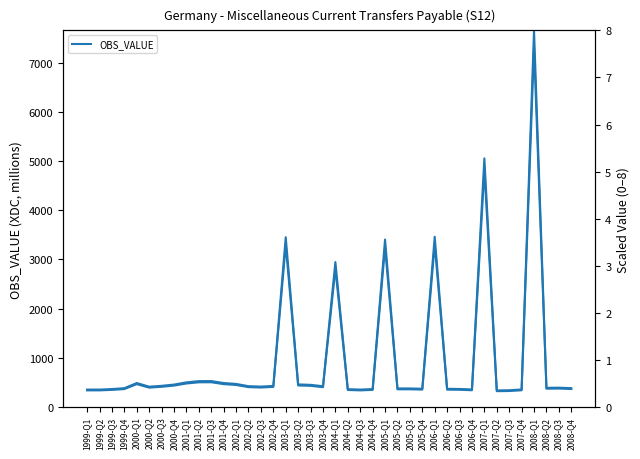

At which category does OBS_VALUE (scaled) reach its first local peak?

2000-Q1